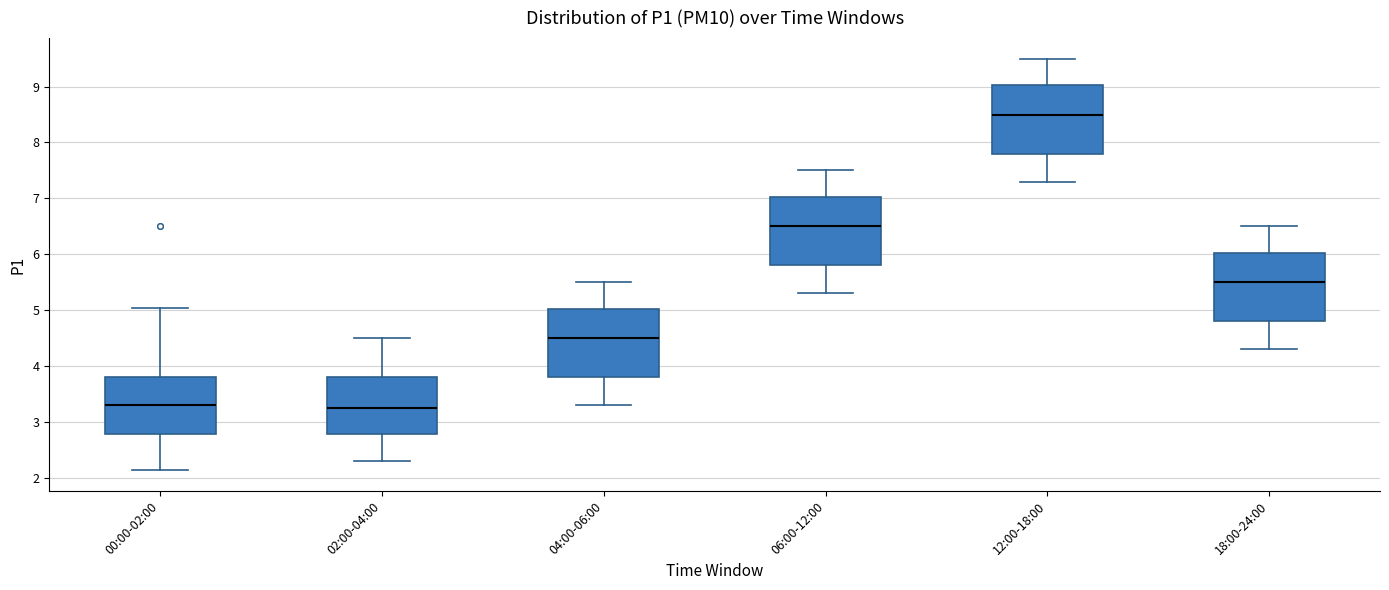

Which box's median line is the highest?

12:00-18:00